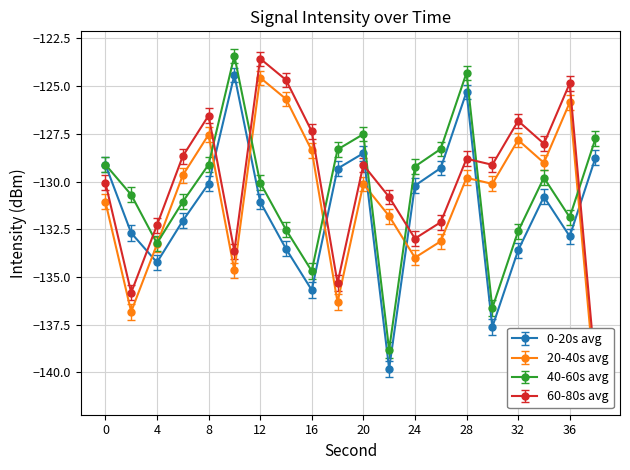

What is the value of the 0-20s avg point at the 17th from the left?

-133.6